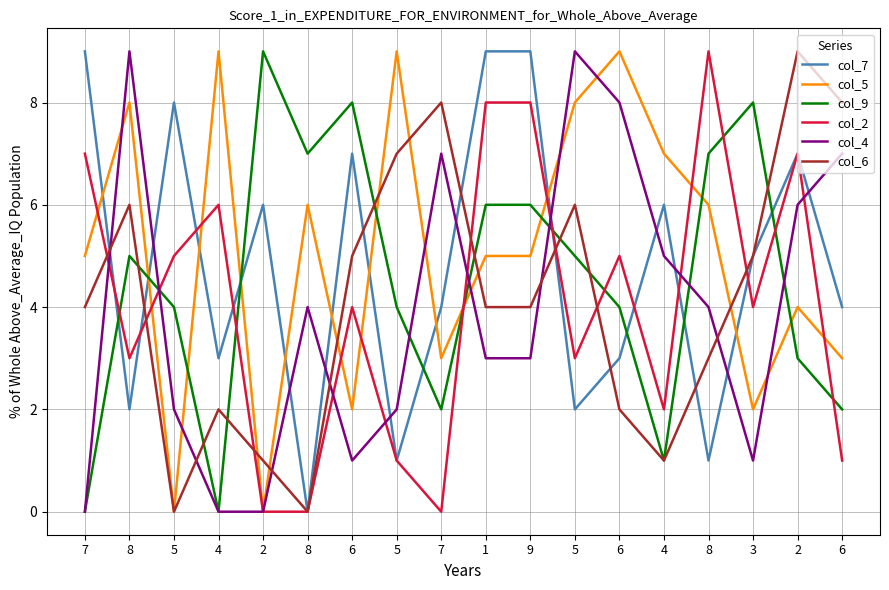

True or false: col_2 and col_9 cross at least once.

True